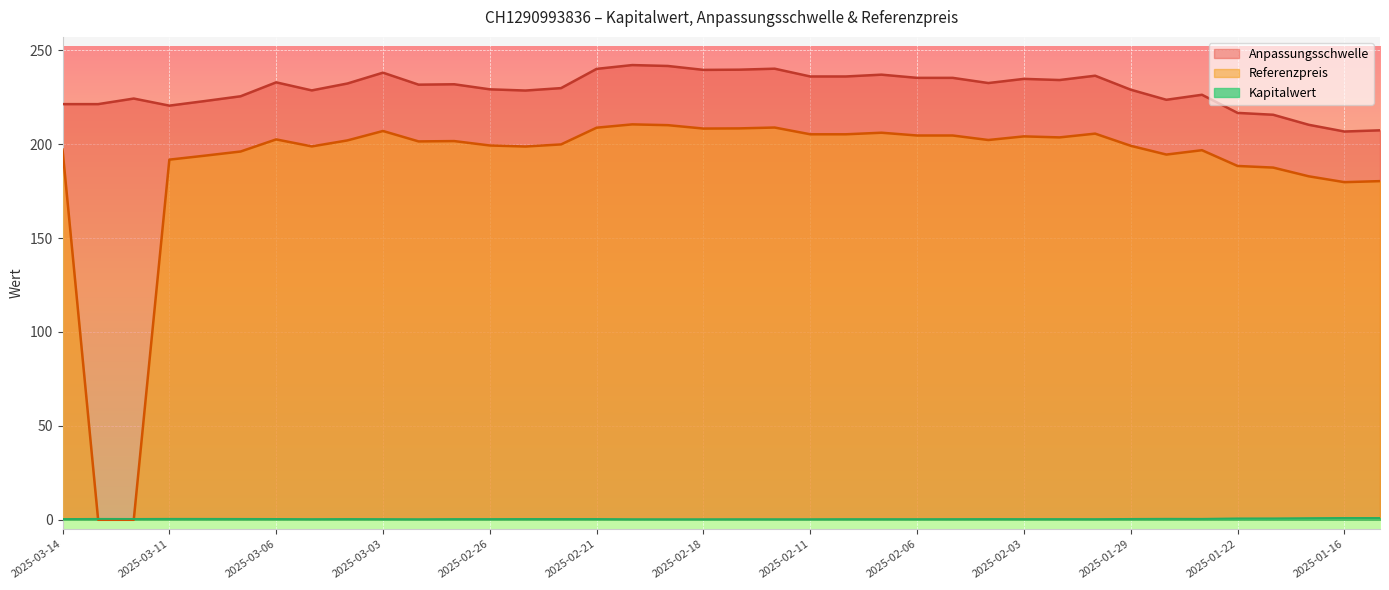

What is the maximum value shown in the chart?

242.1